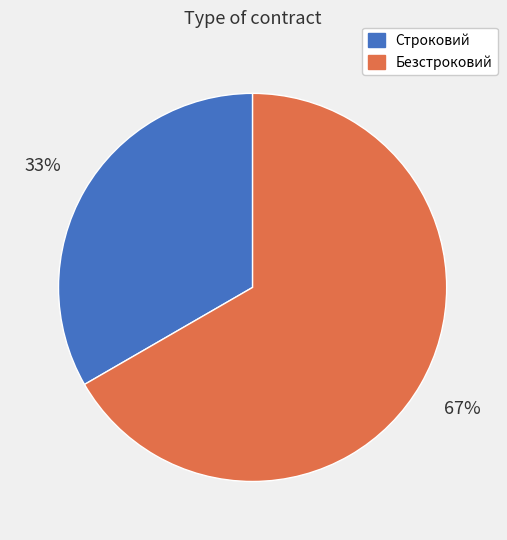

How many slices are in this pie chart?

2